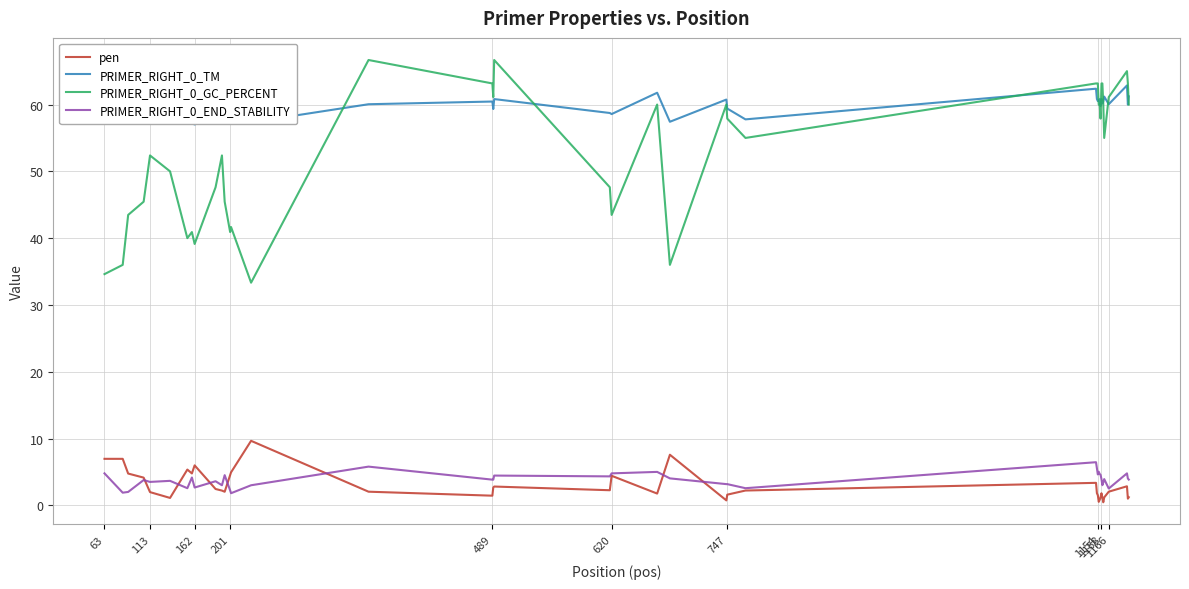

Which series has the largest total across all categories?

PRIMER_RIGHT_0_TM